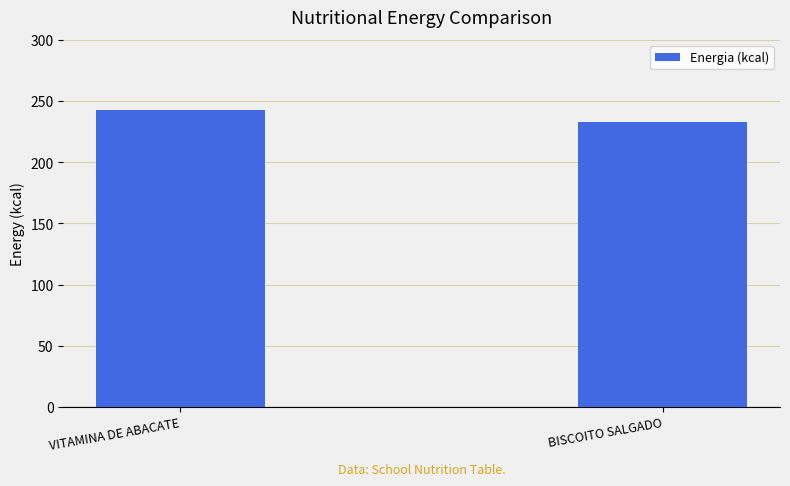

At which category does the chart reach its peak across all series?

VITAMINA DE ABACATE